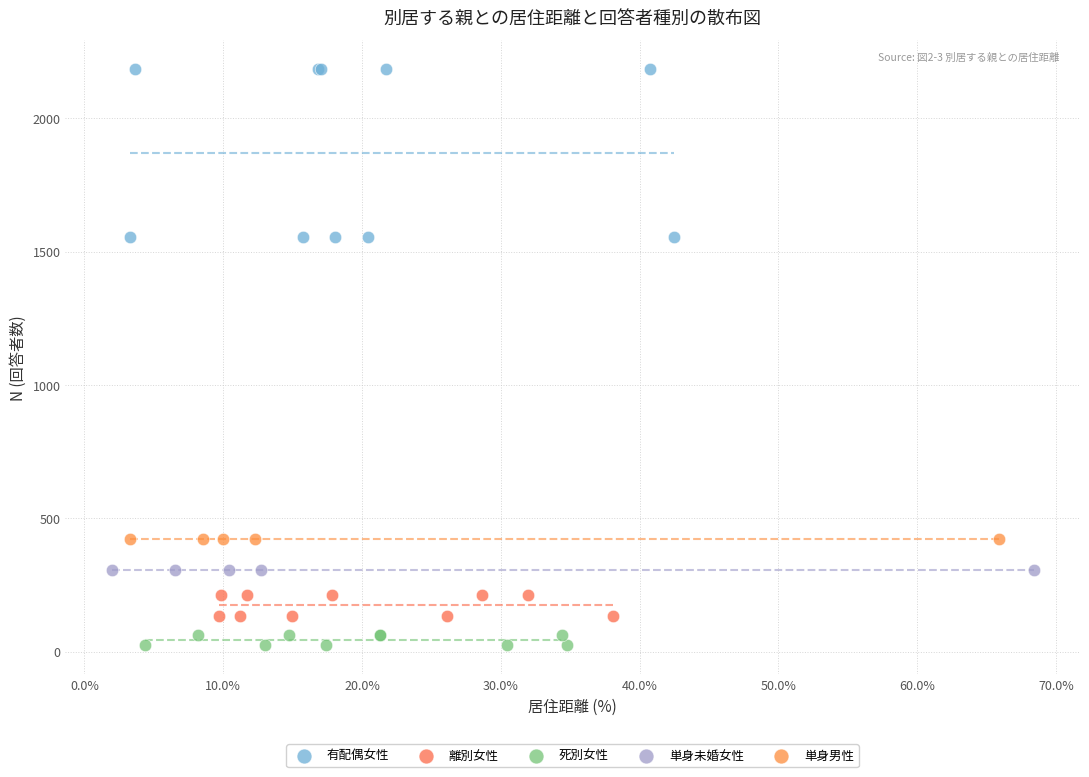

Which series contains the highest Y value?

有配偶女性